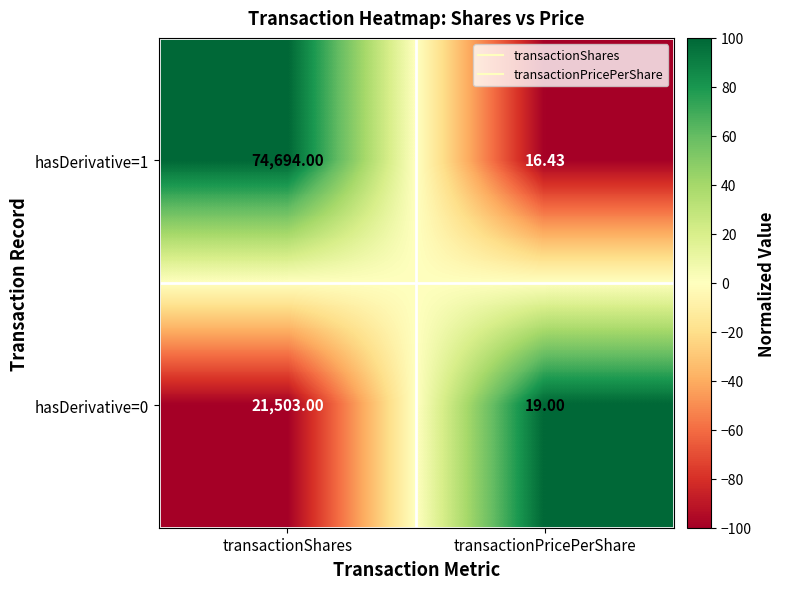

Rank the categories by hasDerivative=0 value from highest to lowest.

transactionShares, transactionPricePerShare